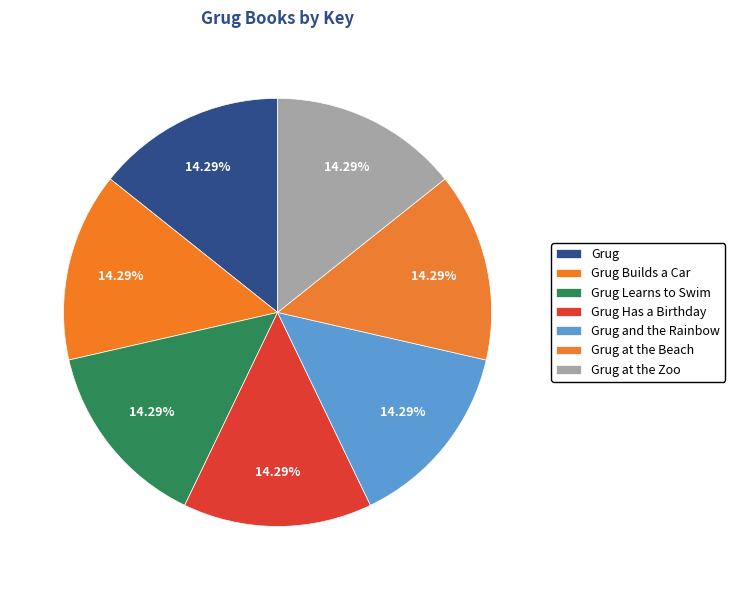

Count the number of slices in the pie.

7